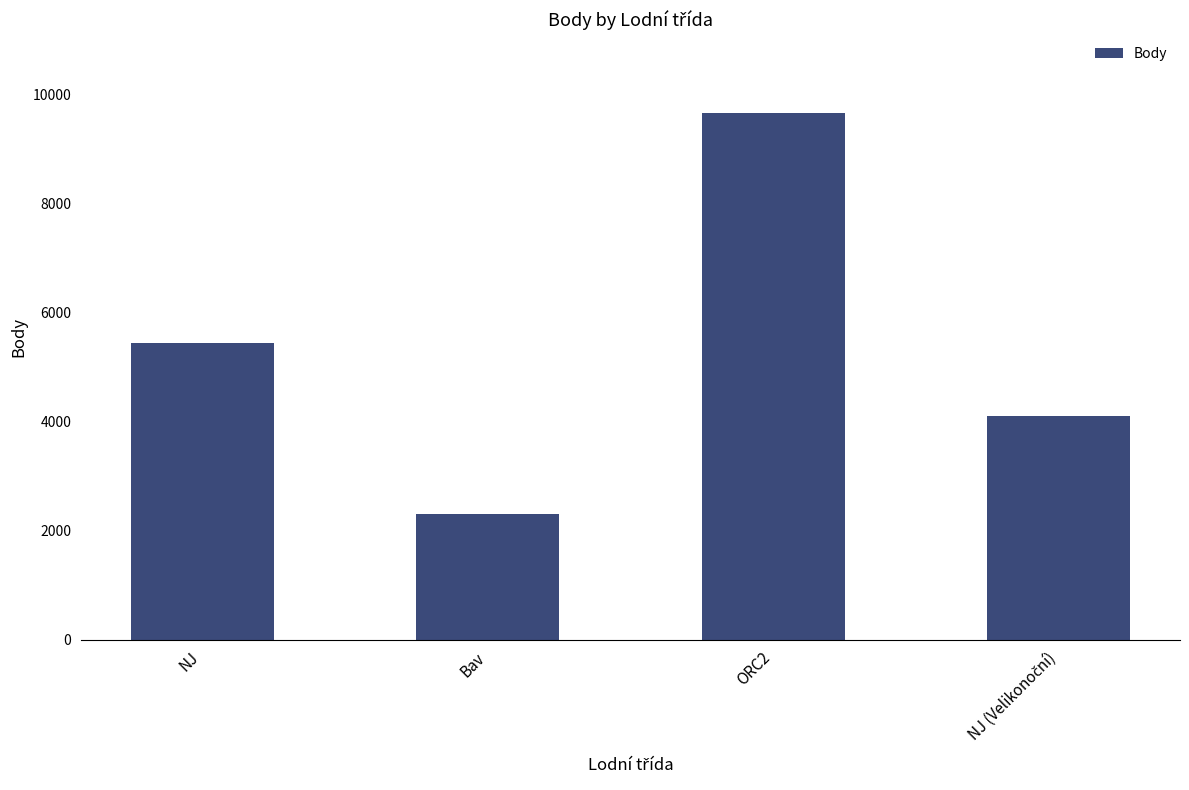

What is the minimum value shown in the chart?

2312